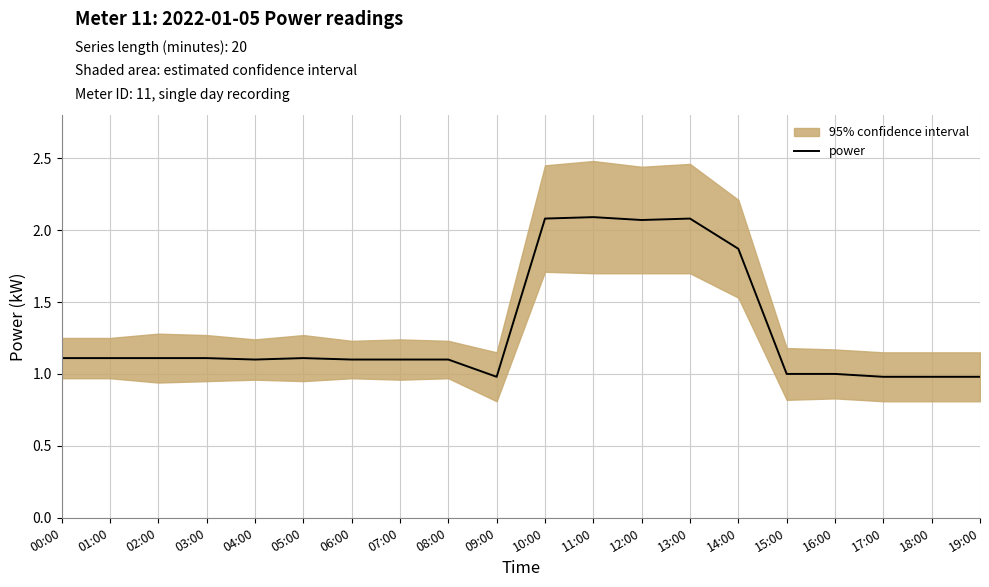

What position from the left is 03:00?

4